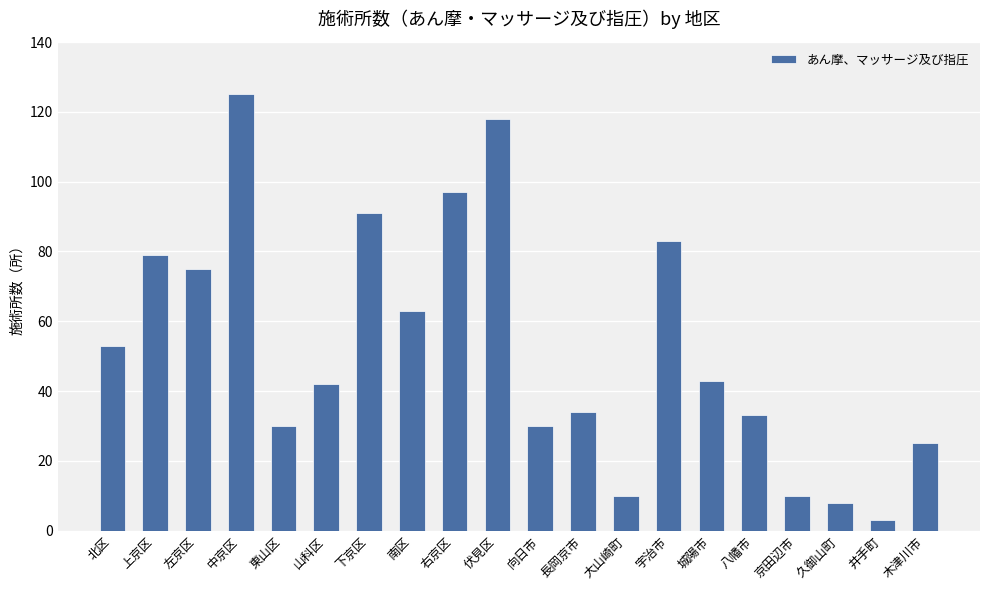

True or false: the data shows 25 at 木津川市.

True